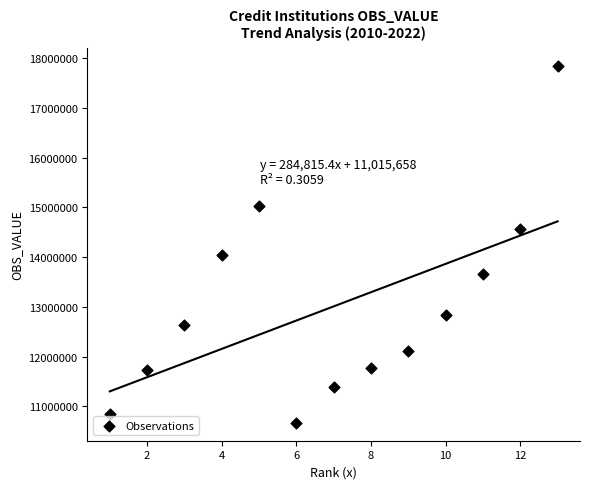

What Y value in the scatter plot is closest to 14255362?

14049000